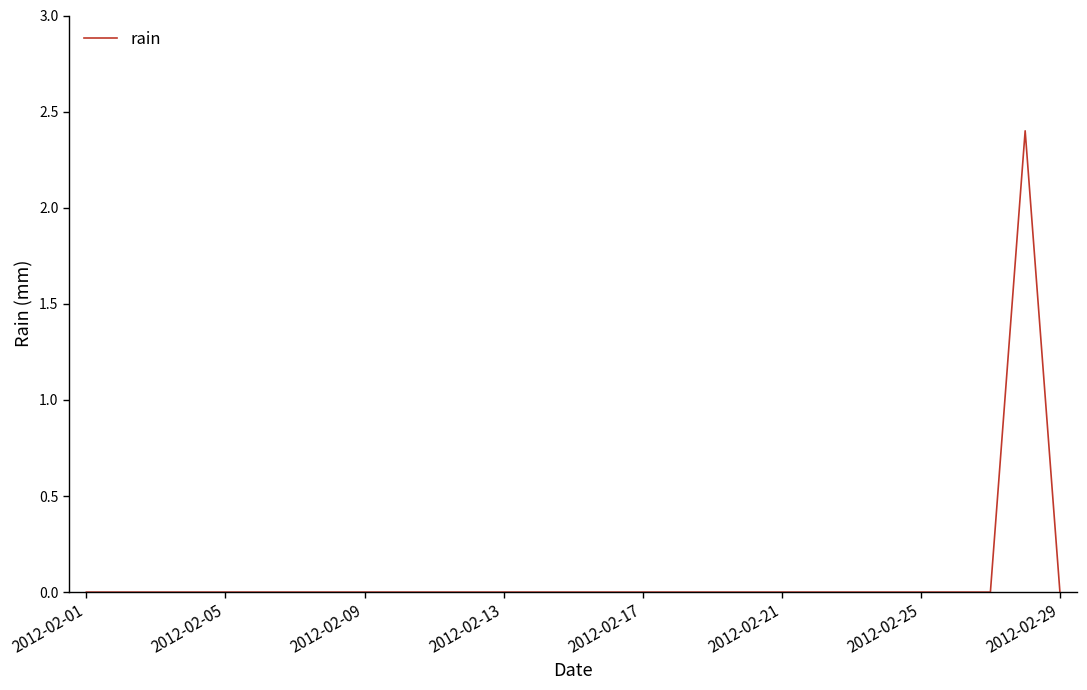

What is the difference between the maximum and minimum values?

2.4